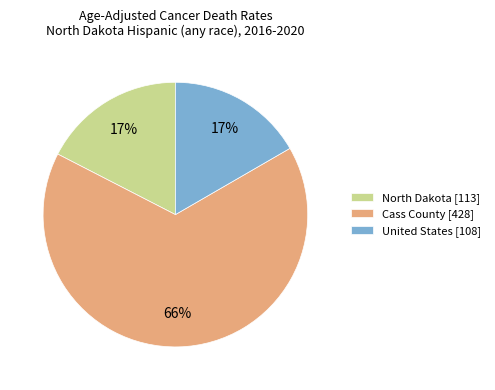

Which category has the biggest portion of the pie?

Cass County